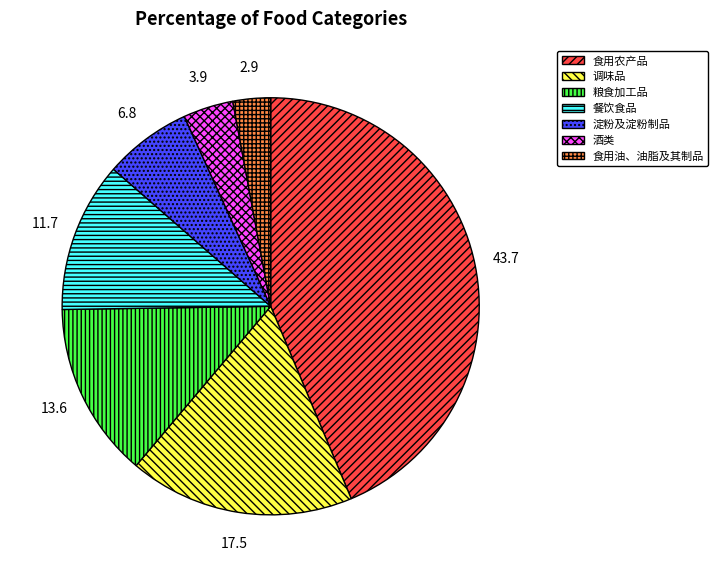

Combined, do 调味品 and 粮食加工品 account for over 50%?

No